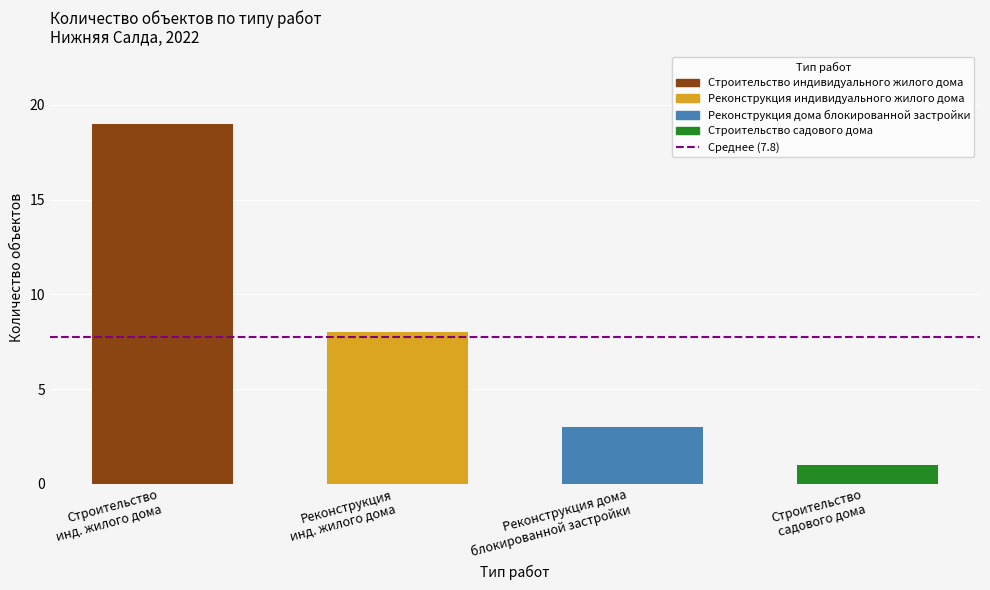

Reading left to right, list all the values displayed in this chart.

19	8	3	1